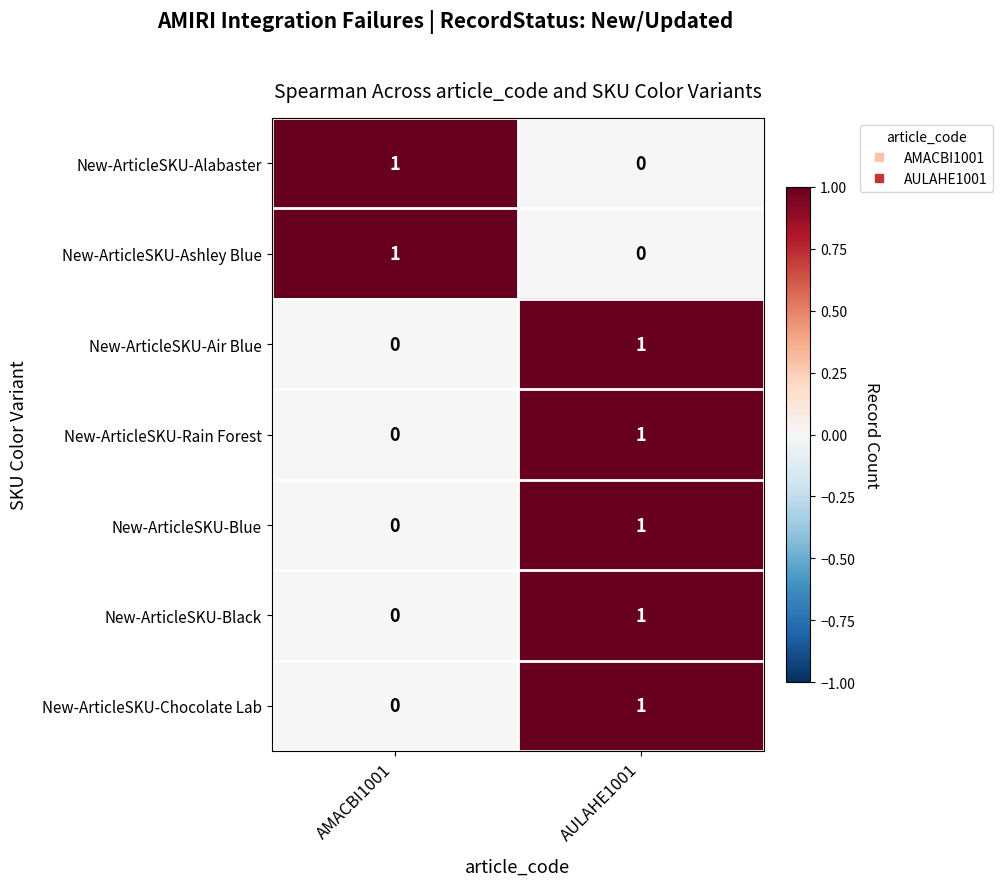

At which label is New-ArticleSKU-Rain Forest closest to 0?

AMACBI1001